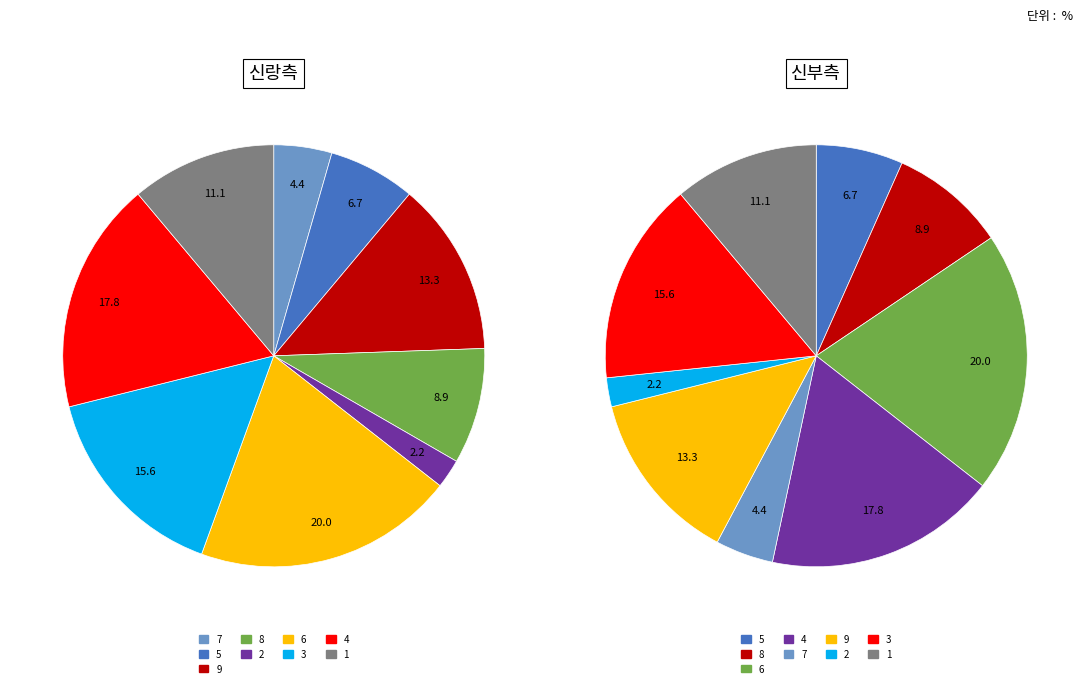

To the nearest percent, what portion does 2 represent?

2%